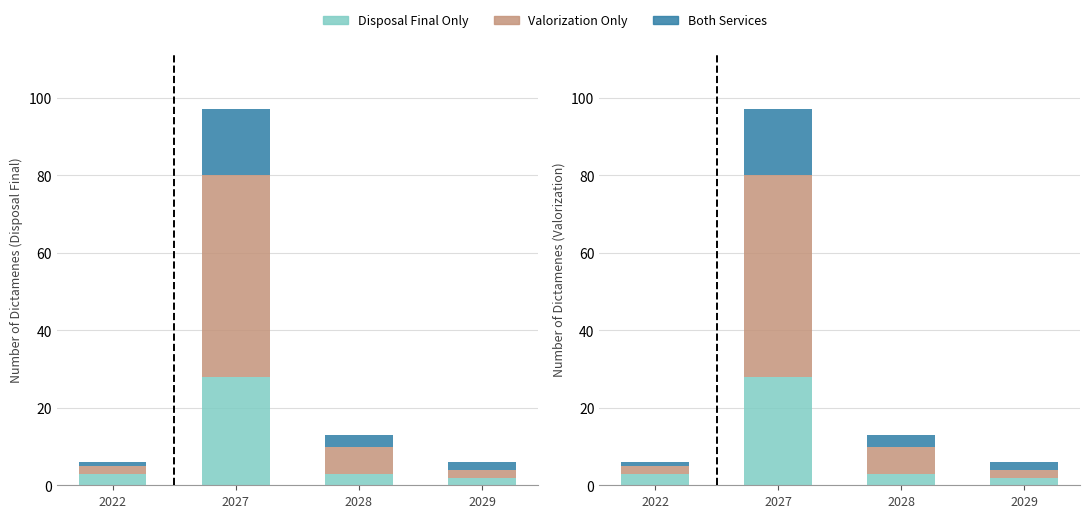

What is the total value across all series at 2027?

97